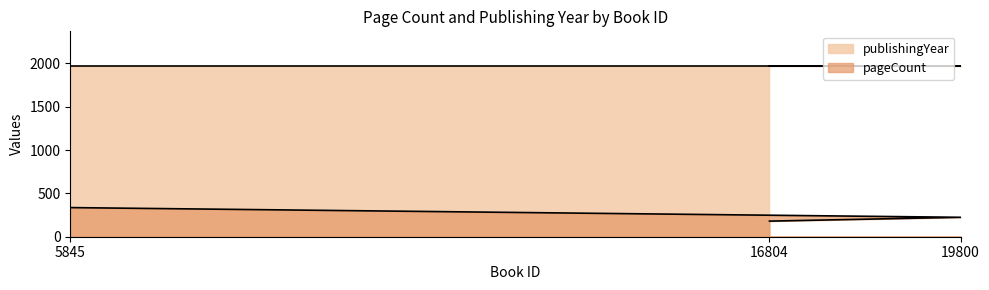

List the labels in order of value, smallest first.

16804, 19800, 5845